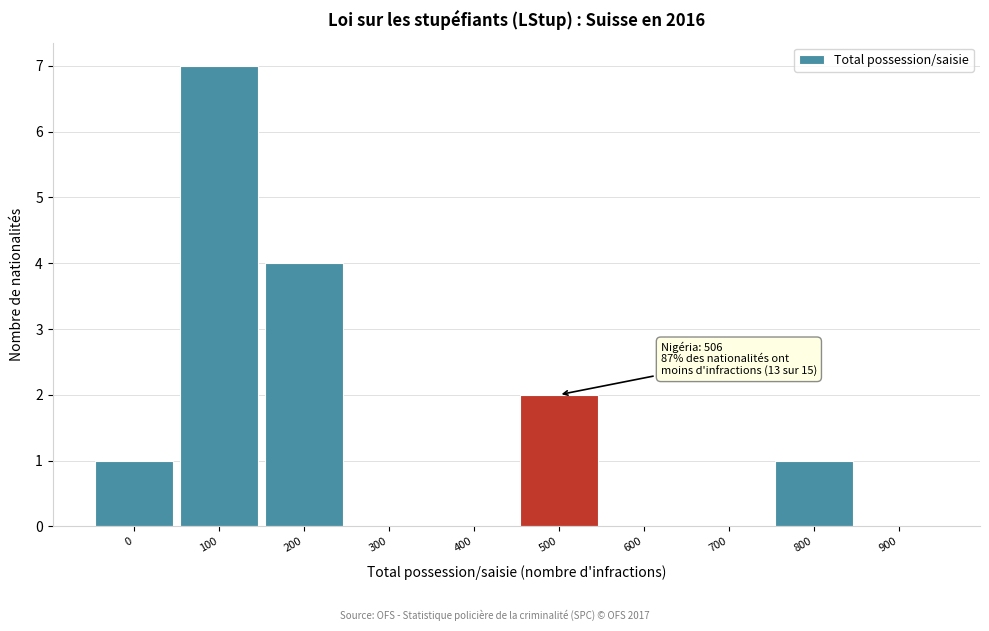

Reading left to right, what are all the values shown in this chart?

0=1	100=7	200=4	300=0	400=0	500=2	600=0	700=0	800=1	900=0